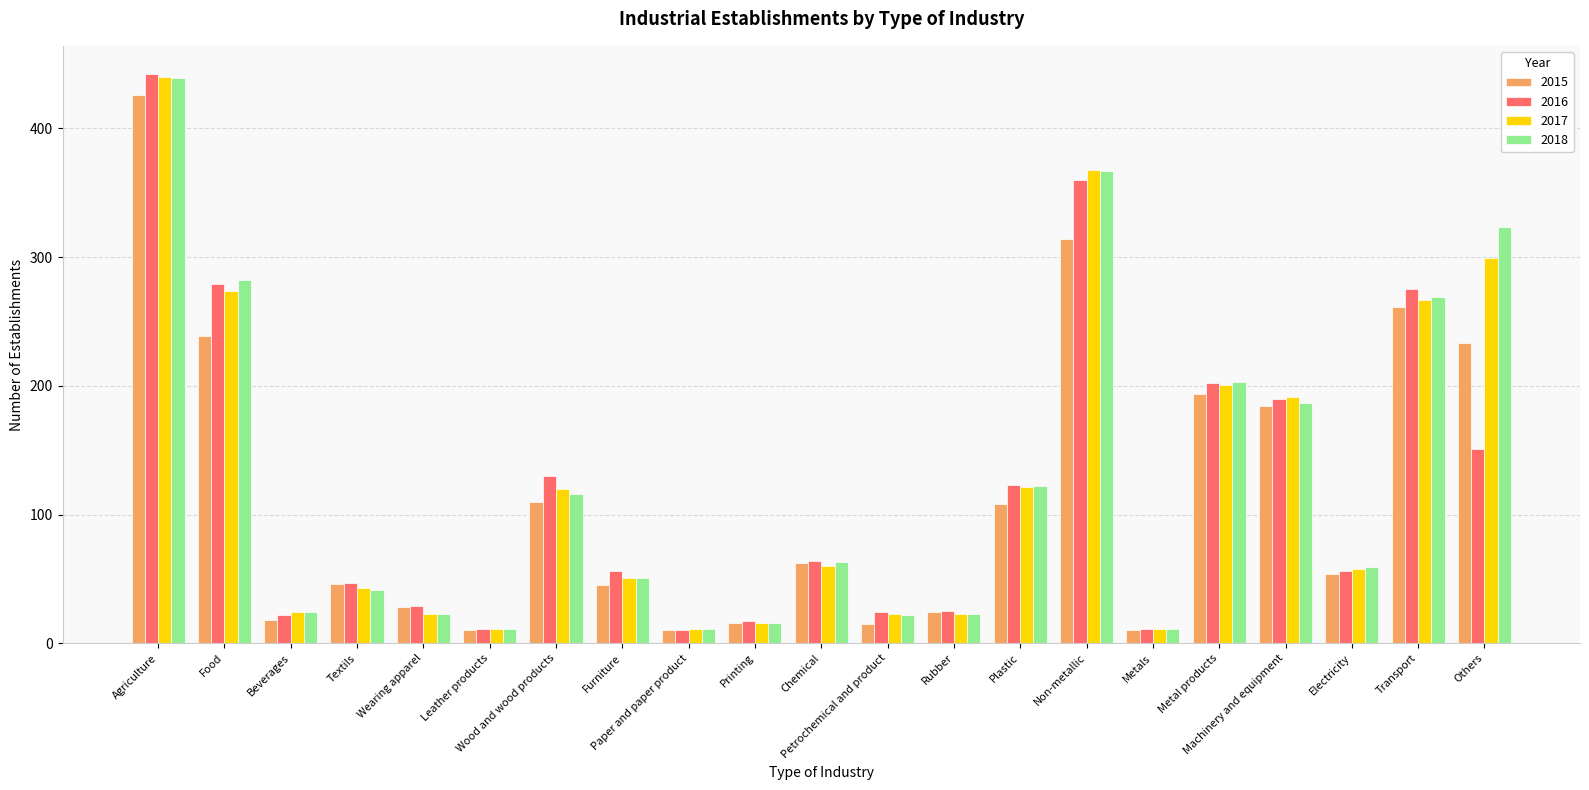

What is the sum of all 2016 values?

2524